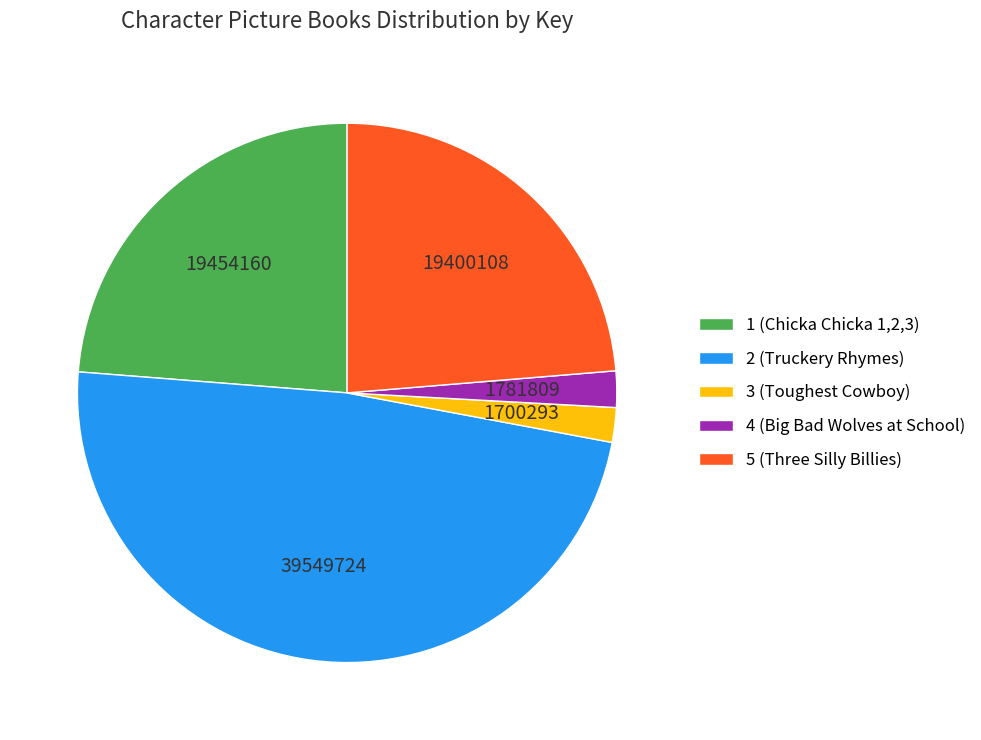

Which slice is the largest?

2 (Truckery Rhymes)